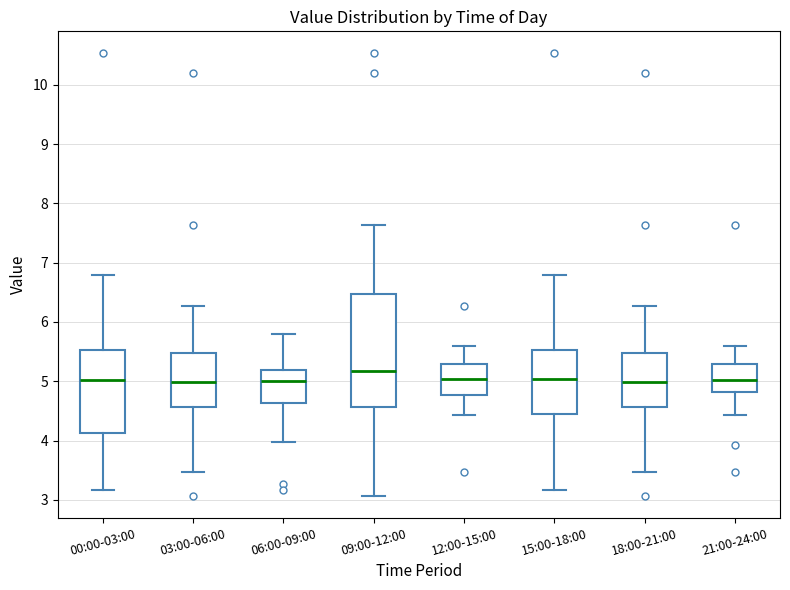

Which box is the tallest, from its lower edge to its upper edge?

09:00-12:00